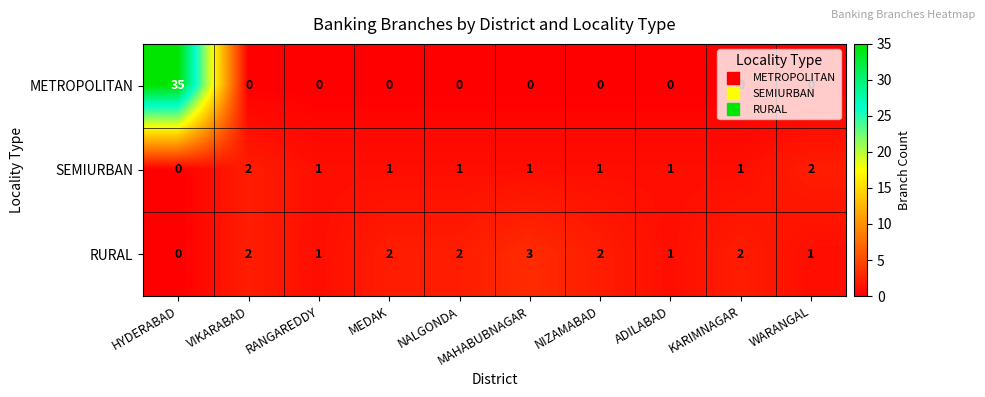

Rank the series by their average value, from lowest to highest.

SEMIURBAN, RURAL, METROPOLITAN